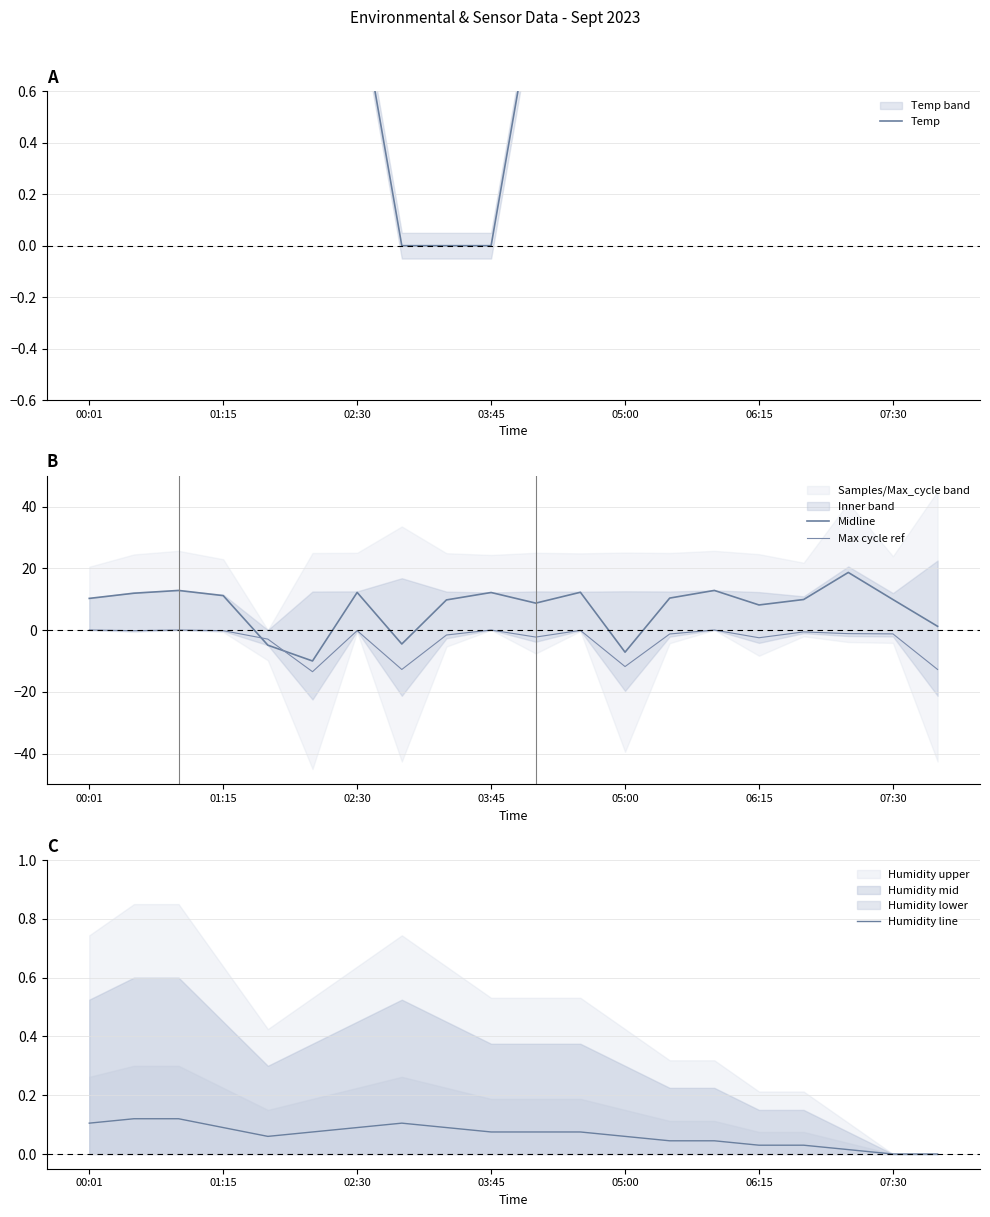

At how many categories does at least one series exceed 13?

1